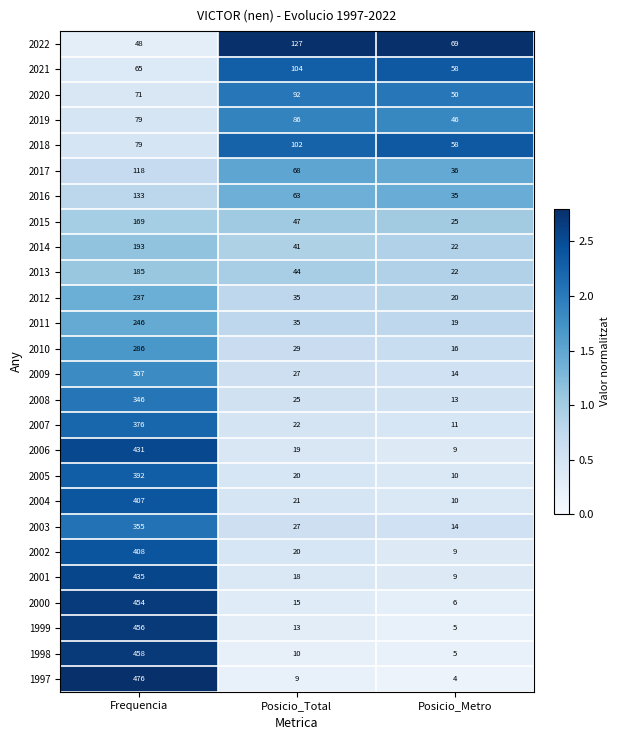

What value does the 1998 series have at Frequencia?

458